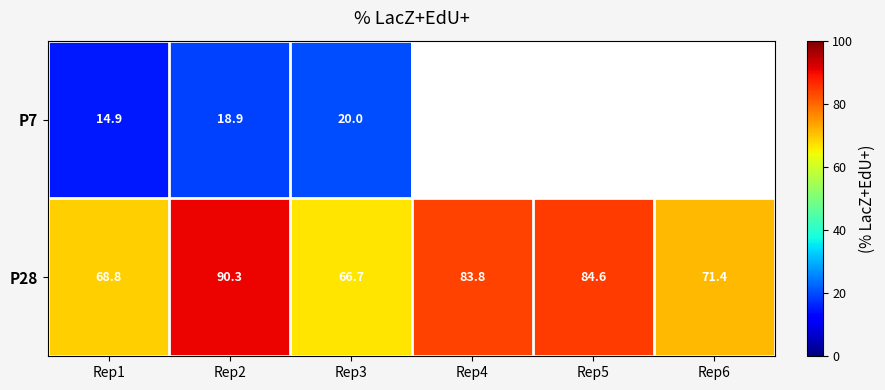

What is the maximum value shown in the chart?

90.3